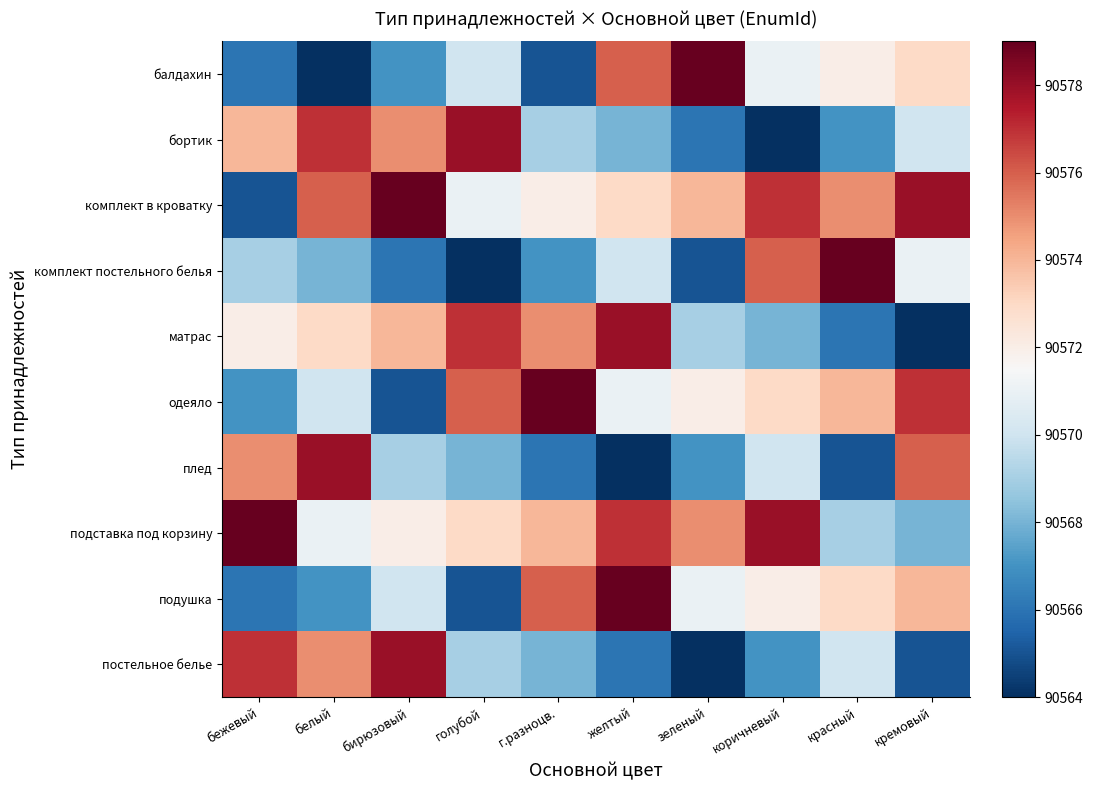

Reading left to right, extract all data points from this chart.

балдахин: бежевый=90566	белый=90564	бирюзовый=90567	голубой=90570	г.разноцв.=90565	желтый=90576	зеленый=90579	коричневый=90571	красный=90572	кремовый=90573
бортик: бежевый=90574	белый=90577	бирюзовый=90575	голубой=90578	г.разноцв.=90569	желтый=90568	зеленый=90566	коричневый=90564	красный=90567	кремовый=90570
комплект в кроватку: бежевый=90565	белый=90576	бирюзовый=90579	голубой=90571	г.разноцв.=90572	желтый=90573	зеленый=90574	коричневый=90577	красный=90575	кремовый=90578
комплект постельного белья: бежевый=90569	белый=90568	бирюзовый=90566	голубой=90564	г.разноцв.=90567	желтый=90570	зеленый=90565	коричневый=90576	красный=90579	кремовый=90571
матрас: бежевый=90572	белый=90573	бирюзовый=90574	голубой=90577	г.разноцв.=90575	желтый=90578	зеленый=90569	коричневый=90568	красный=90566	кремовый=90564
одеяло: бежевый=90567	белый=90570	бирюзовый=90565	голубой=90576	г.разноцв.=90579	желтый=90571	зеленый=90572	коричневый=90573	красный=90574	кремовый=90577
плед: бежевый=90575	белый=90578	бирюзовый=90569	голубой=90568	г.разноцв.=90566	желтый=90564	зеленый=90567	коричневый=90570	красный=90565	кремовый=90576
подставка под корзину: бежевый=90579	белый=90571	бирюзовый=90572	голубой=90573	г.разноцв.=90574	желтый=90577	зеленый=90575	коричневый=90578	красный=90569	кремовый=90568
подушка: бежевый=90566	белый=90567	бирюзовый=90570	голубой=90565	г.разноцв.=90576	желтый=90579	зеленый=90571	коричневый=90572	красный=90573	кремовый=90574
постельное белье: бежевый=90577	белый=90575	бирюзовый=90578	голубой=90569	г.разноцв.=90568	желтый=90566	зеленый=90564	коричневый=90567	красный=90570	кремовый=90565